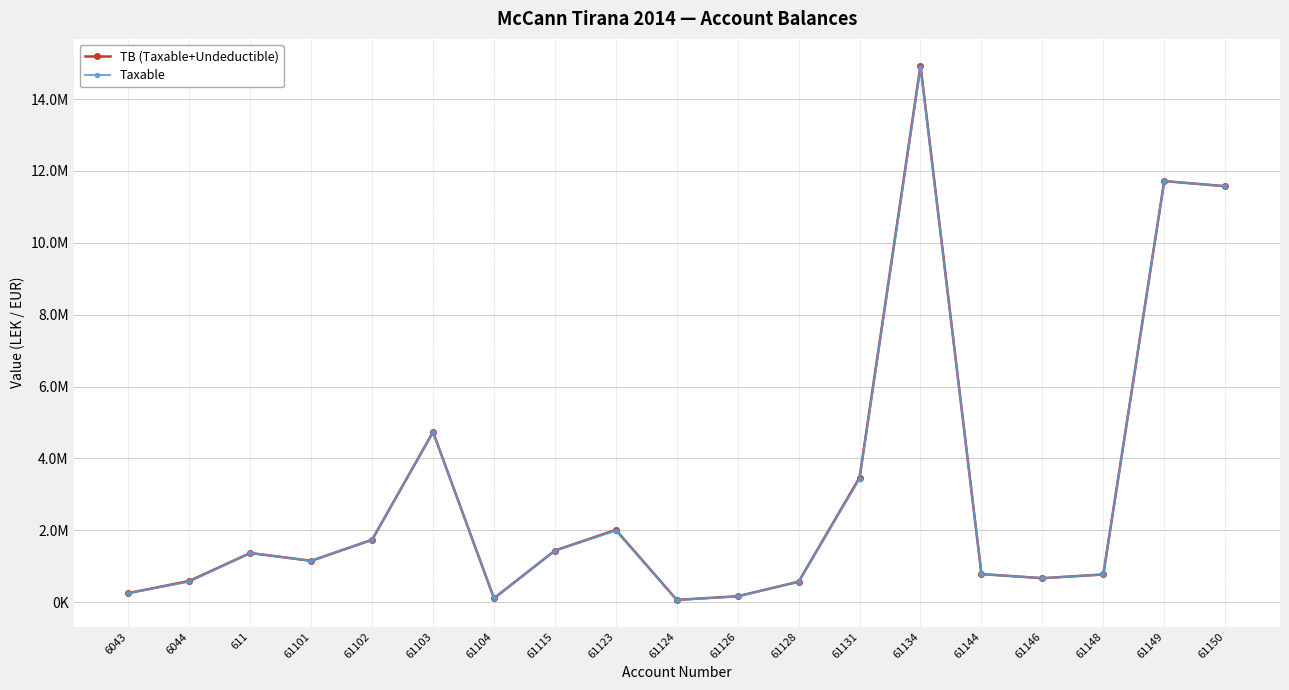

Rank the series at 61126 from highest to lowest value.

TB (Taxable+Undeductible), Taxable